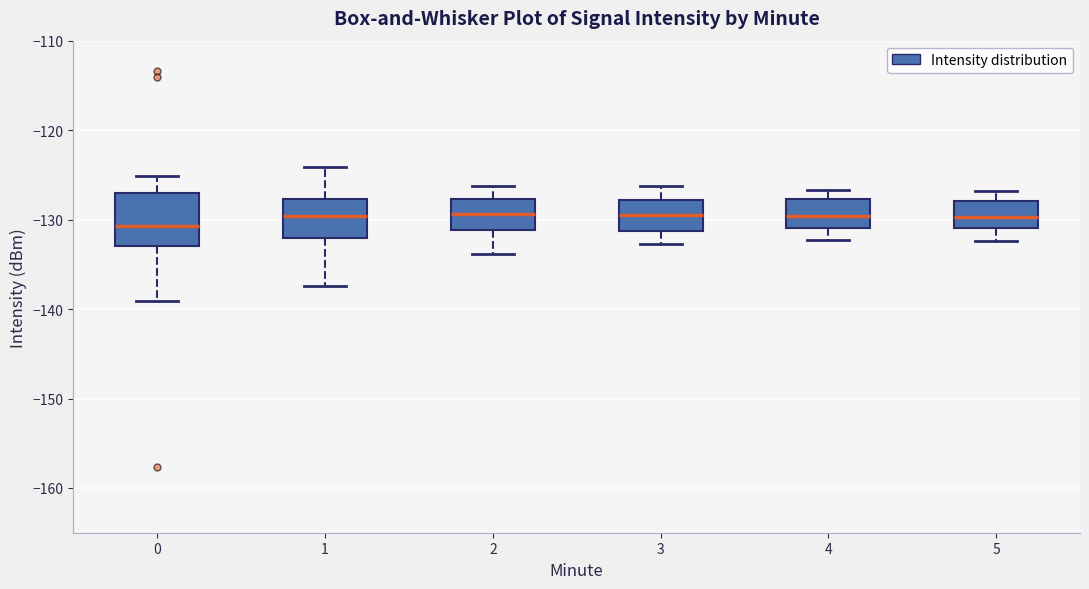

Where does the lower whisker of the box at x = 0 end on the y-axis? The values are not printed on the chart, so give them approximately, as read against the axis.

-139